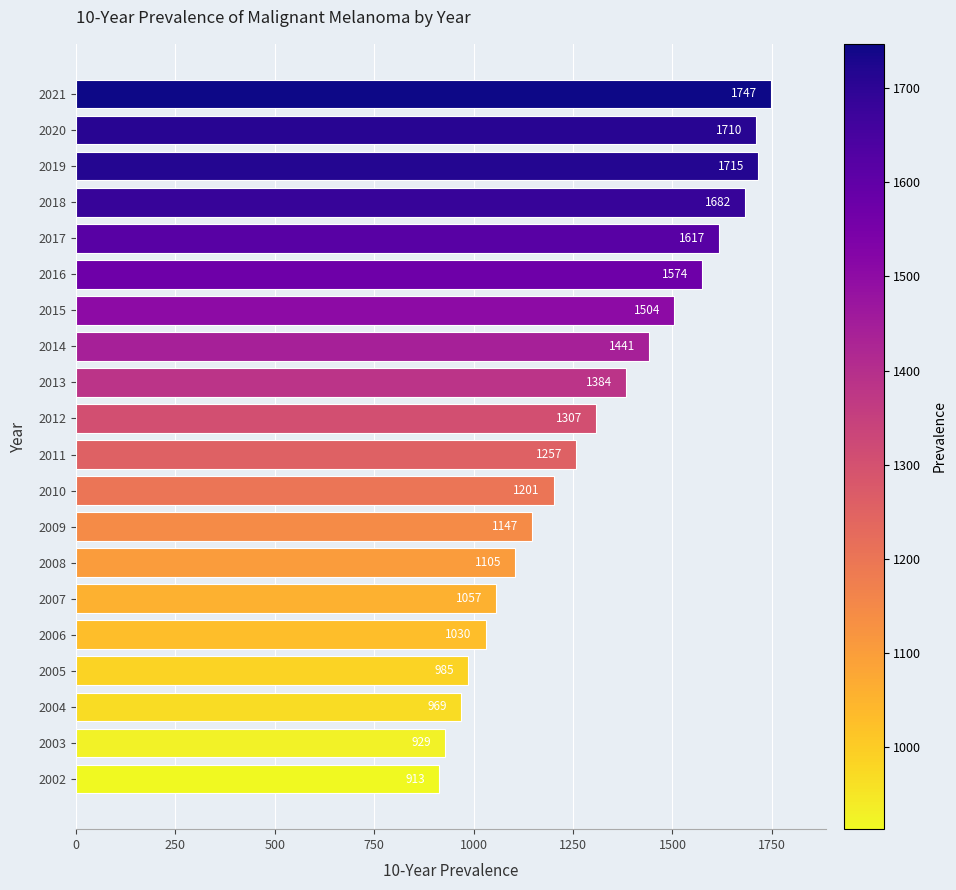

The chart shows a value of 1710 at 2020. True or false?

True